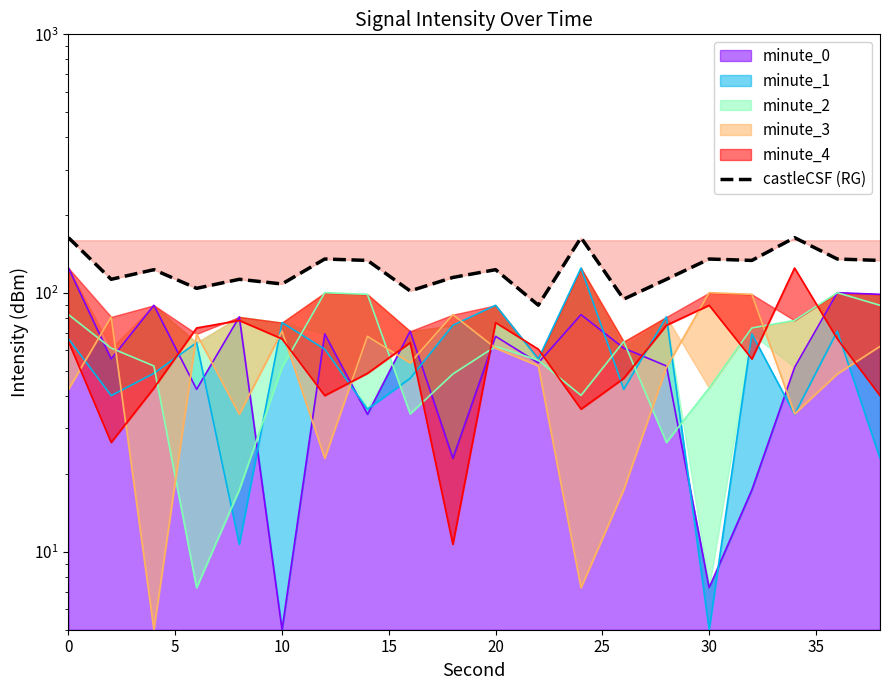

What is the maximum value shown in the chart?

163.8